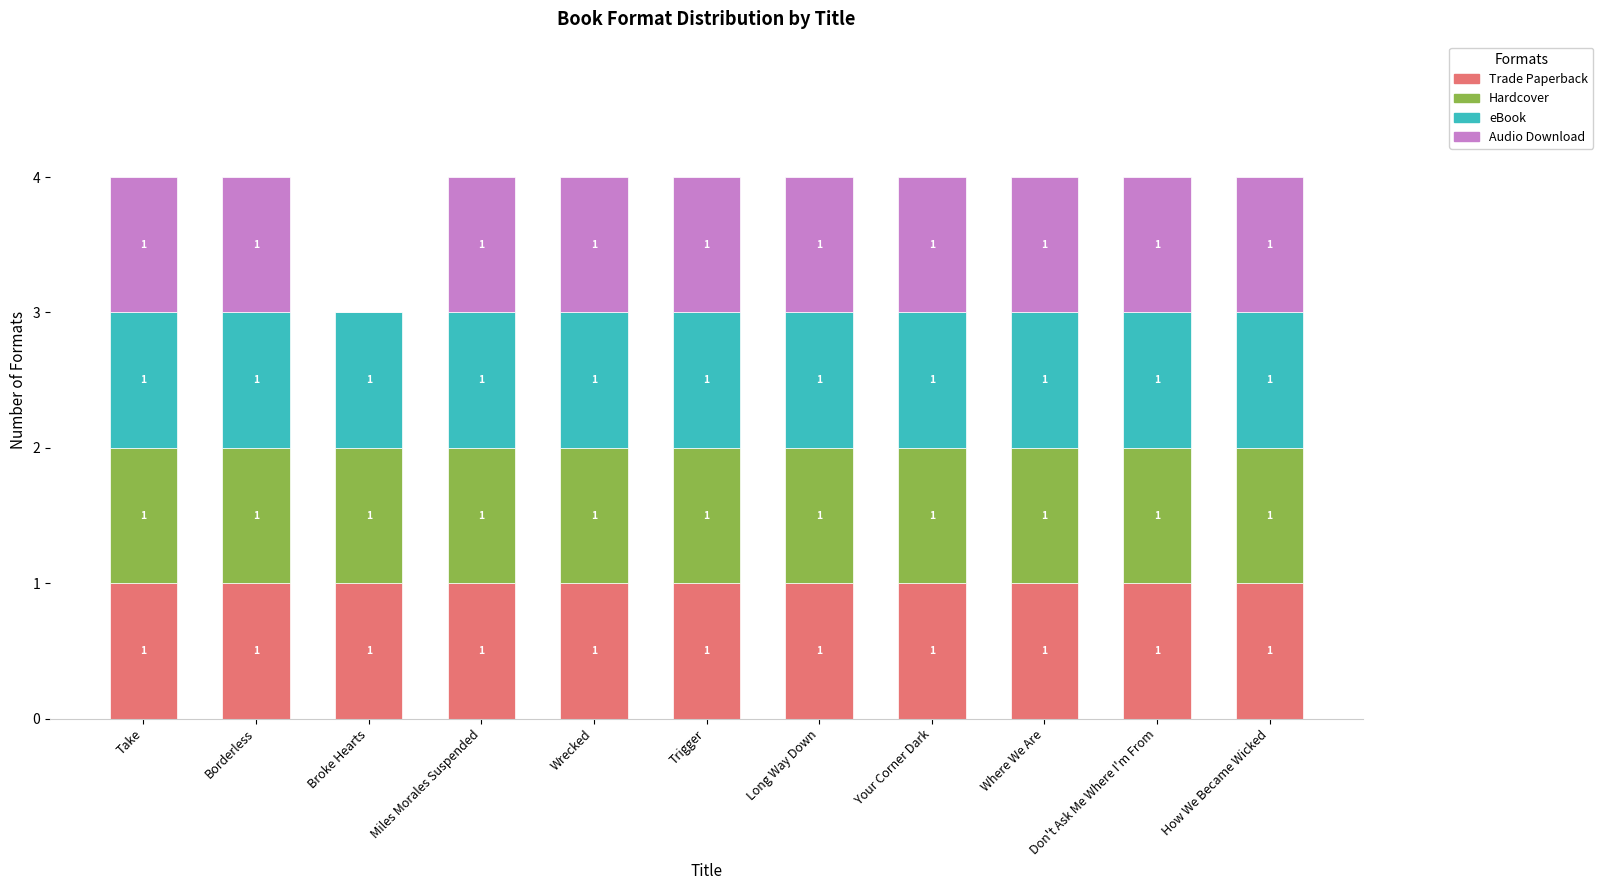

What is the total value across all series at Long Way Down?

4